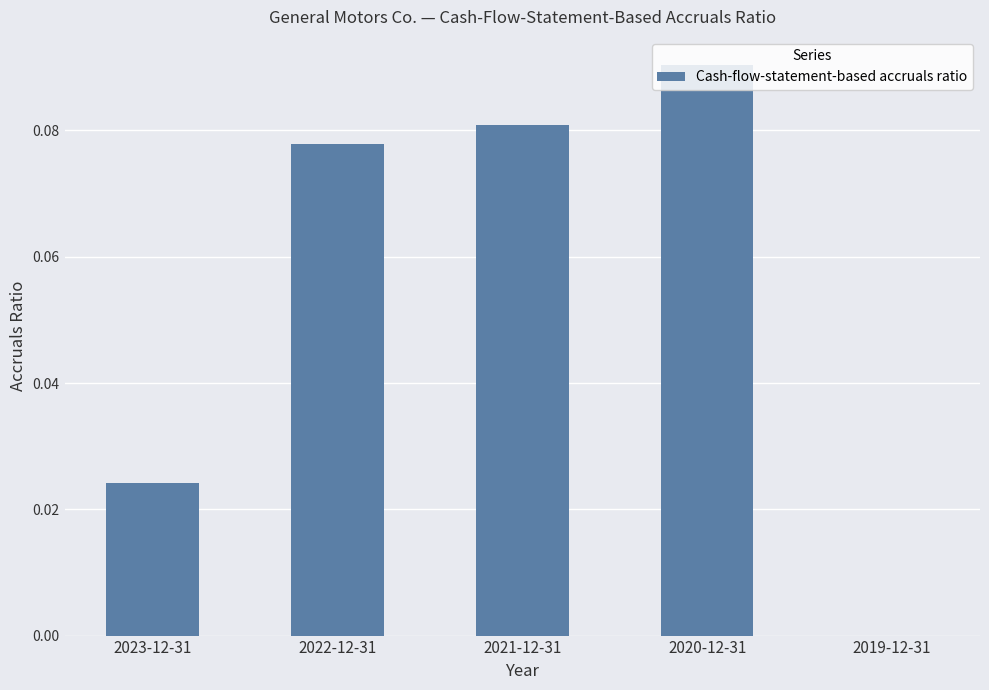

The value at 2023-12-31 is 0.0. True or false?

True